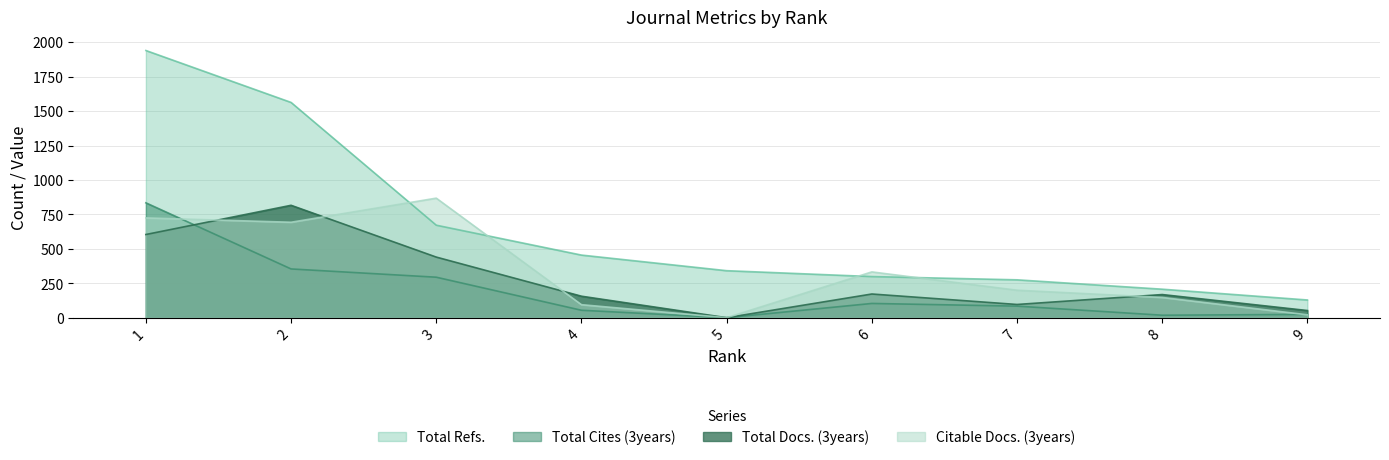

Is the value of Total Refs. at 1 greater than the value of Total Cites (3years) at 4?

Yes